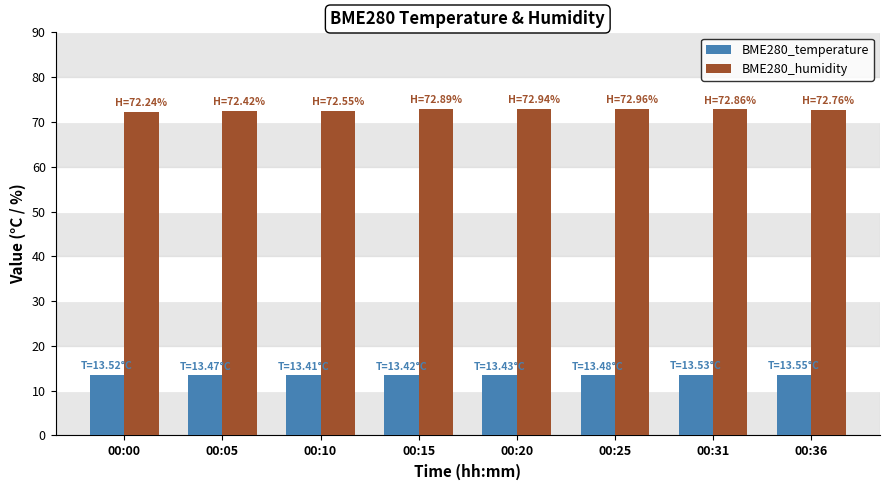

What is the smallest value displayed?

13.4